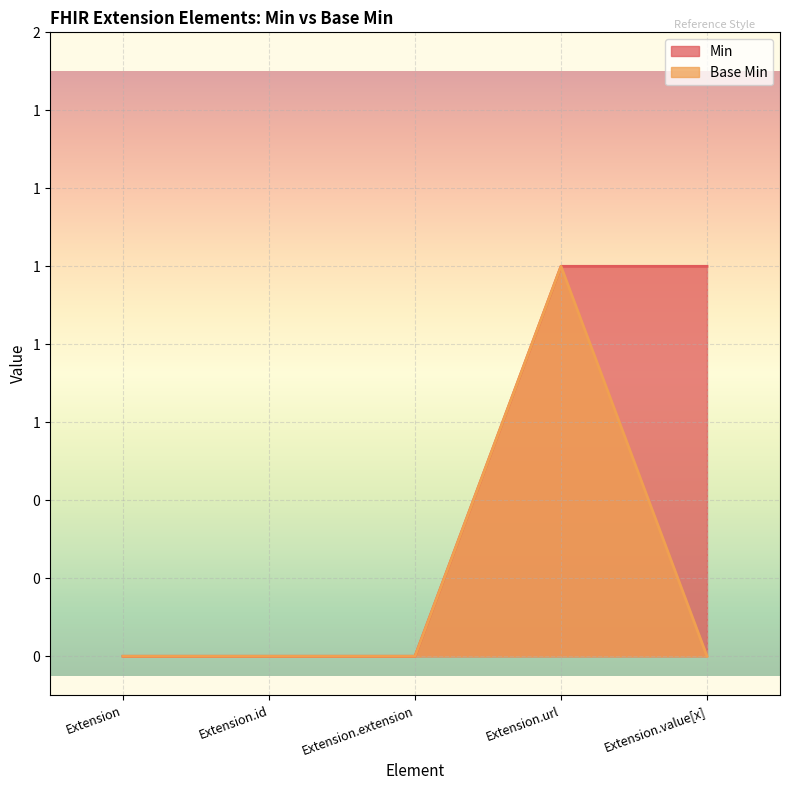

What is the value of the Min point at the 5th from the left?

1